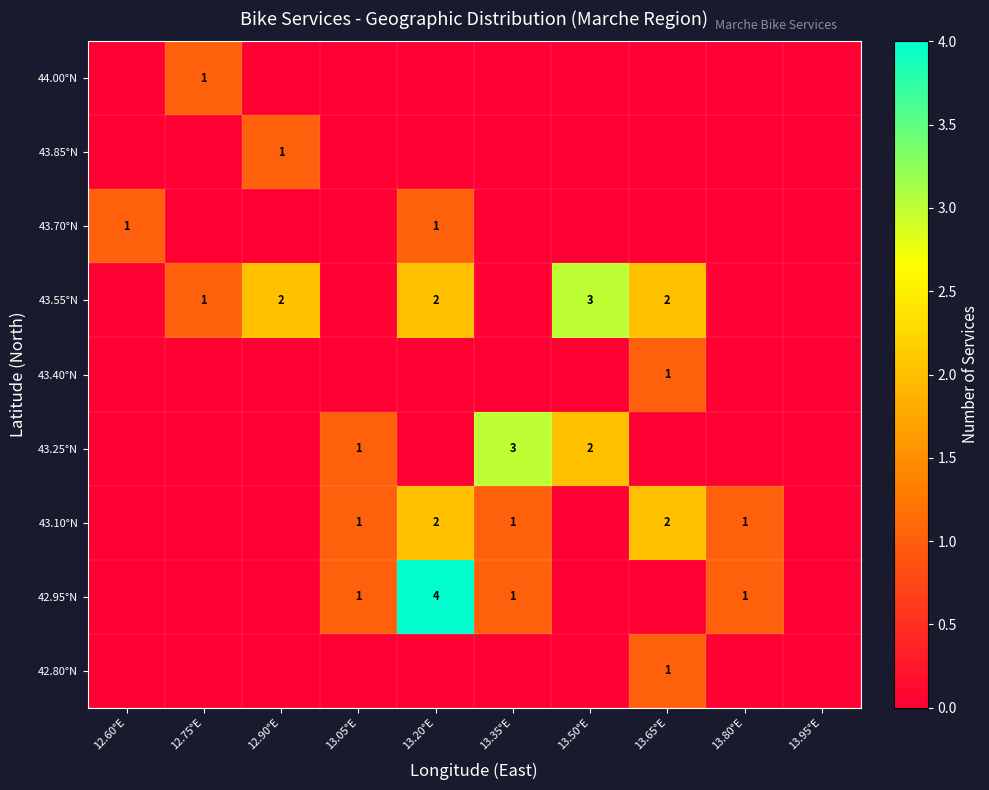

What is the spread (max minus min) of values at 12.75°E?

1